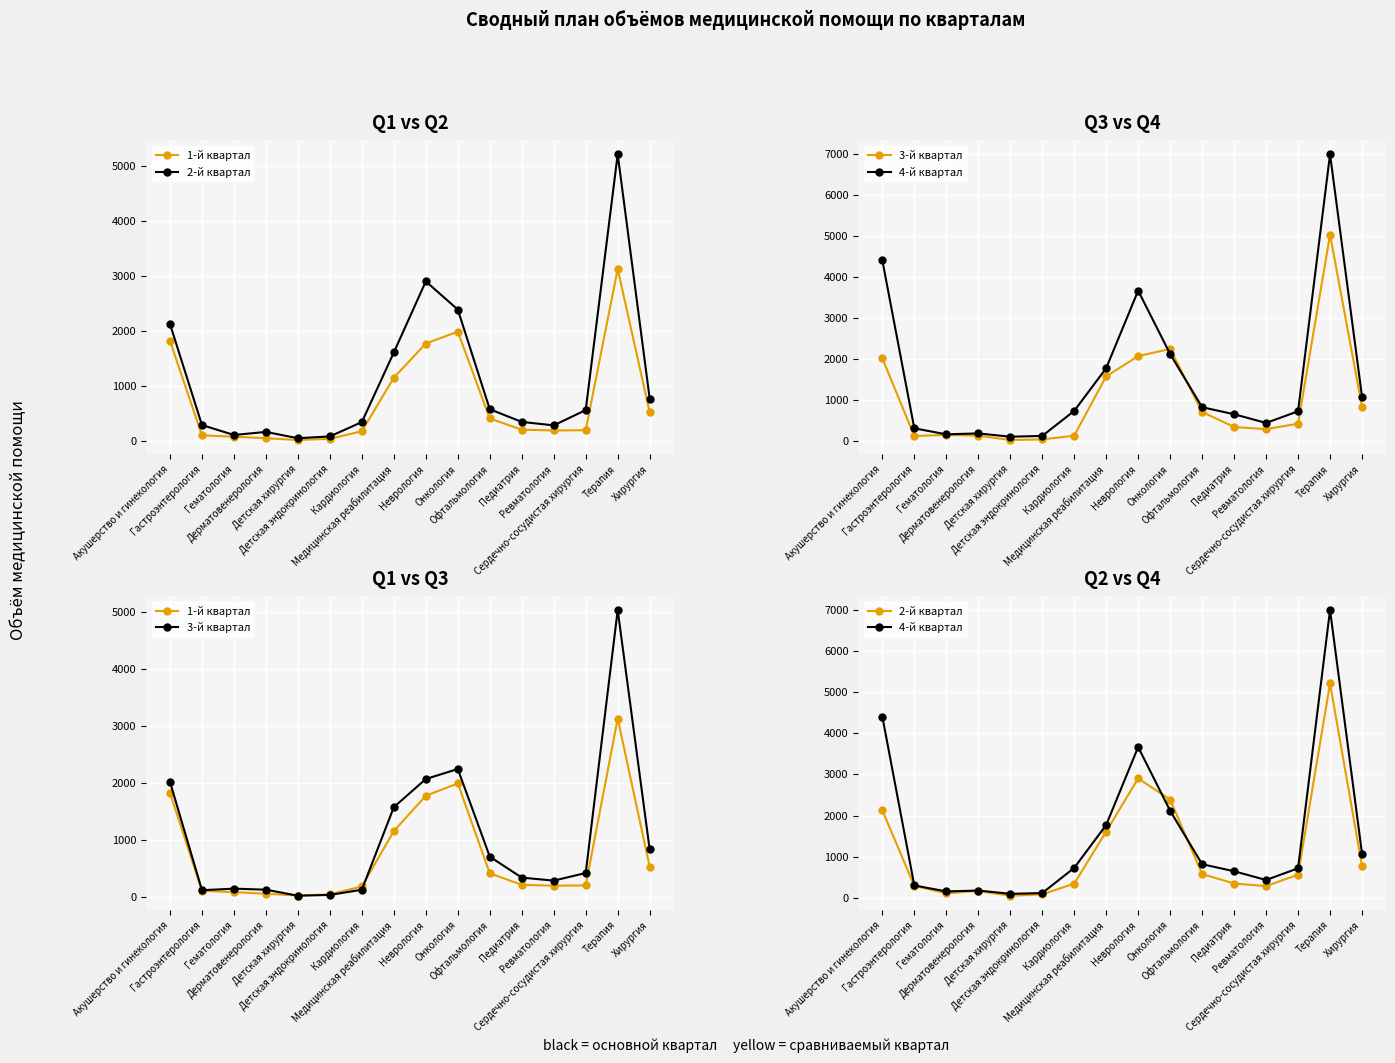

Where does the 3-й квартал series first go above 414?

Акушерство и гинекология